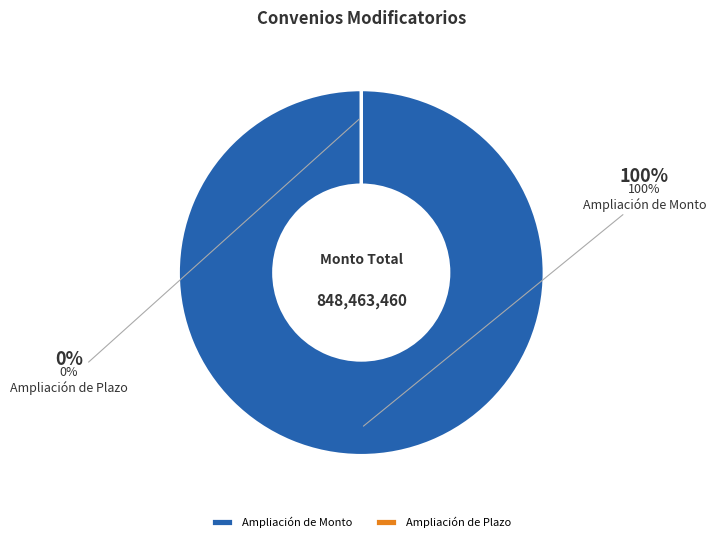

What is the ratio of the value at Ampliación de Monto to the value at Ampliación de Plazo?

218865.9